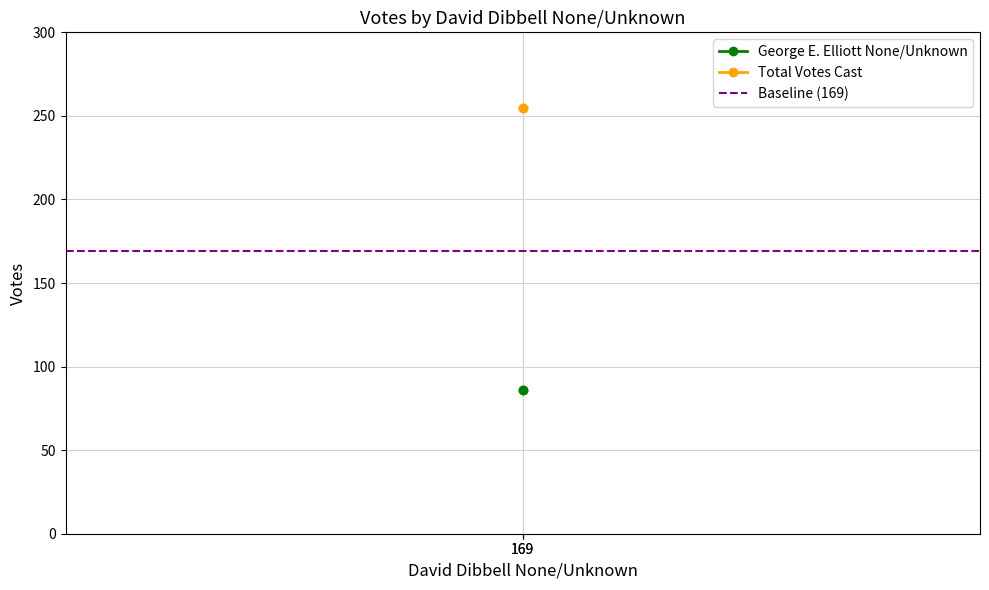

What is the value of the Baseline (169) point at the 2nd from the left?

169